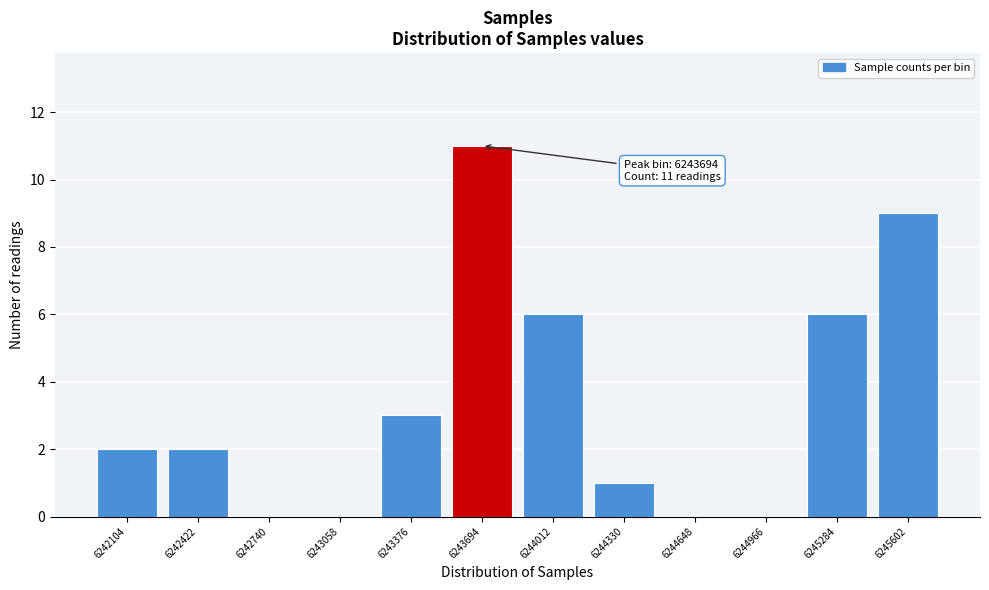

Reading left to right, list all the values displayed in this chart.

6242104=2	6242422=2	6242740=0	6243058=0	6243376=3	6243694=11	6244012=6	6244330=1	6244648=0	6244966=0	6245284=6	6245602=9